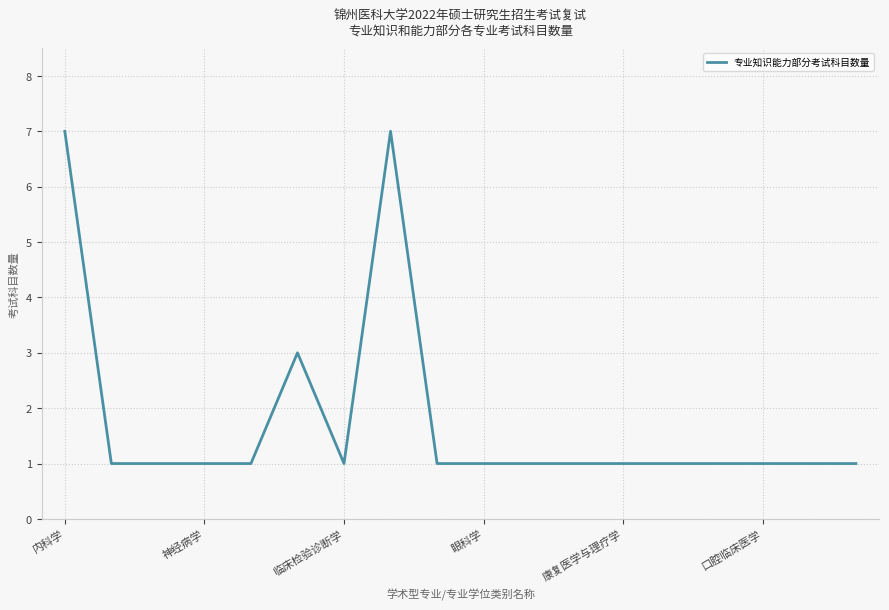

Does the chart display data point markers on the line(s)?

No